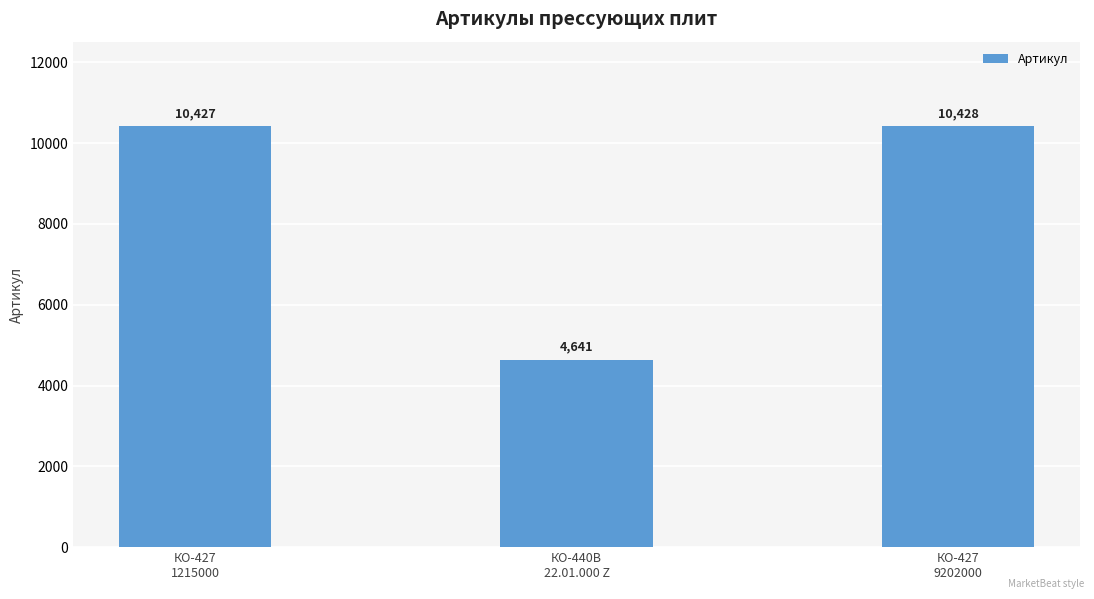

What is the value of the 3rd bar from the left?

10428